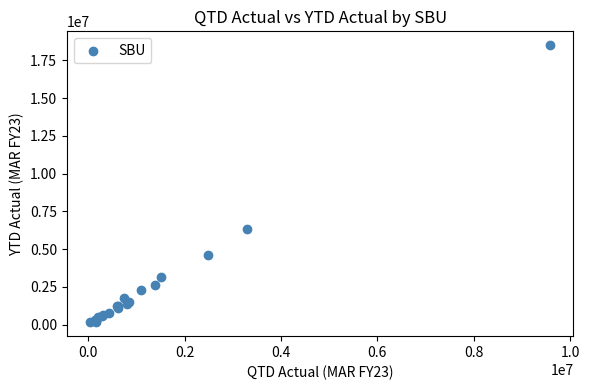

What Y value in the scatter plot is closest to 9334199?

6336128.7